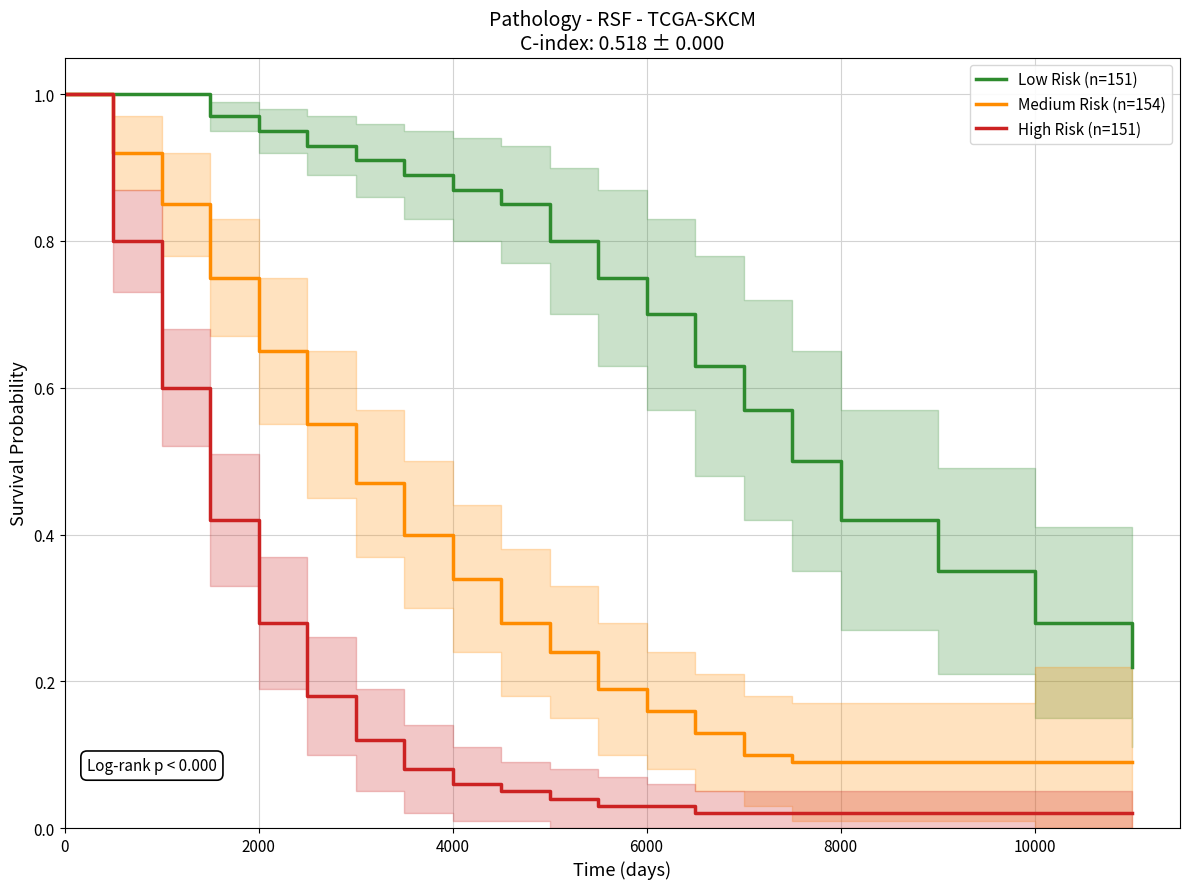

Rank the series by their average value, from lowest to highest.

High Risk (n=151), Medium Risk (n=154), Low Risk (n=151)